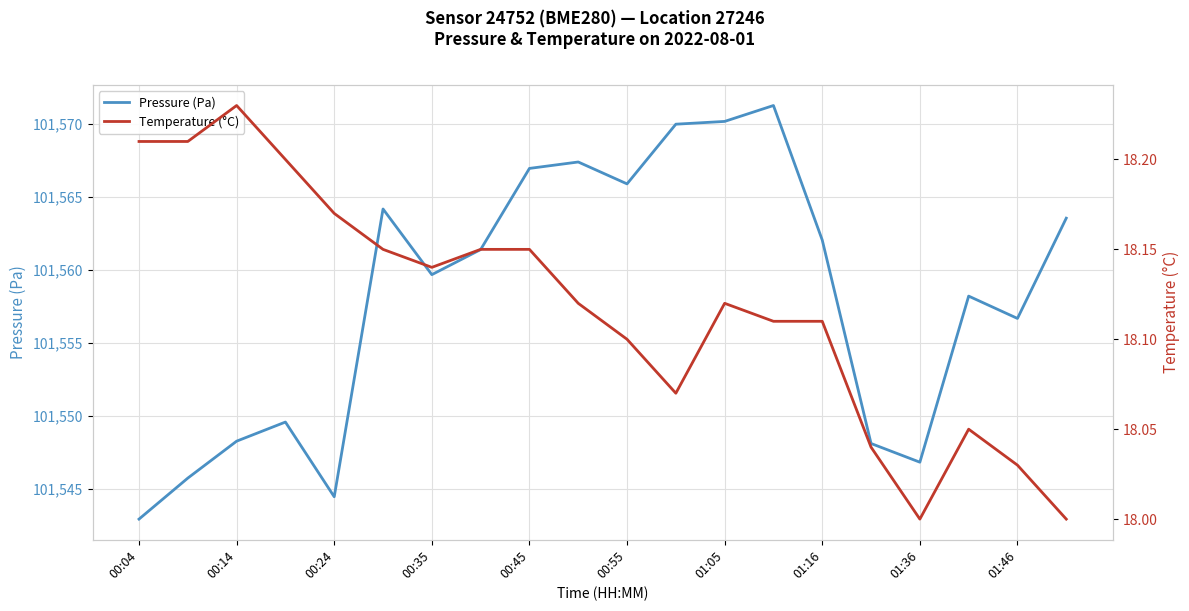

What is the difference between the second highest and second lowest values in the Temperature (°C) series?

0.2